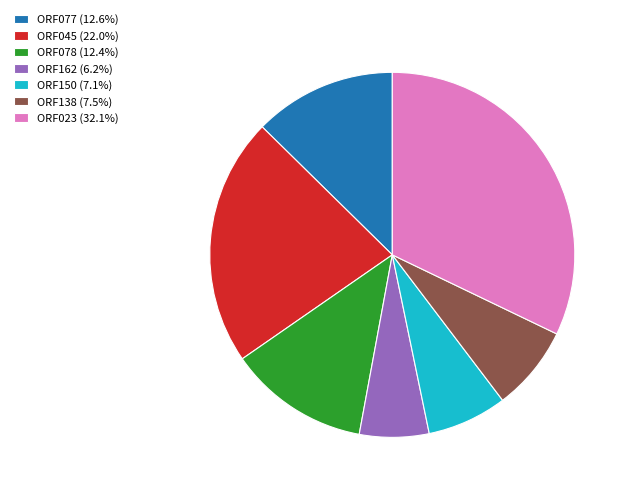

True or false: ORF023 accounts for 32% of the total.

True